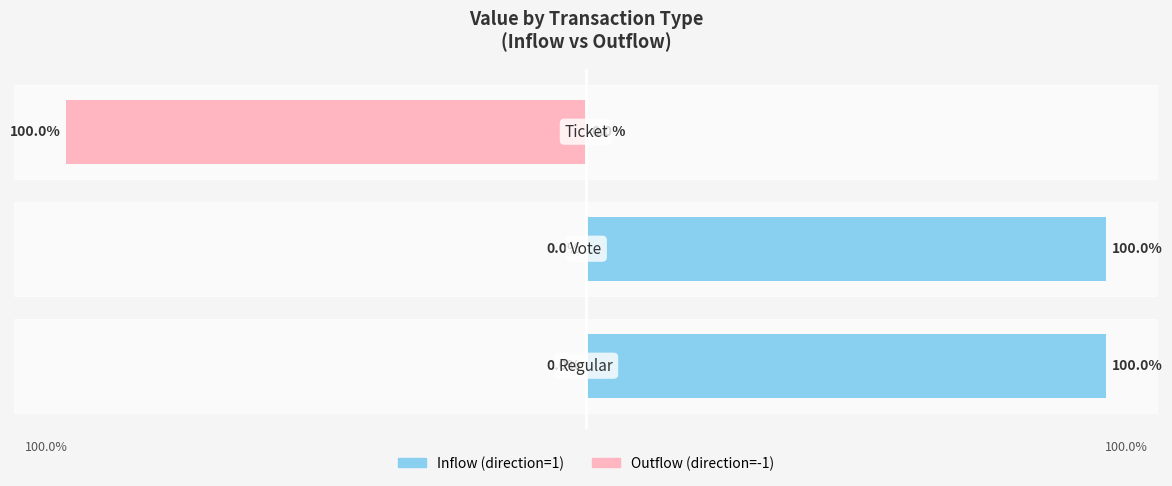

At 0, list the series in order from smallest to largest.

Outflow (direction=-1), Inflow (direction=1)